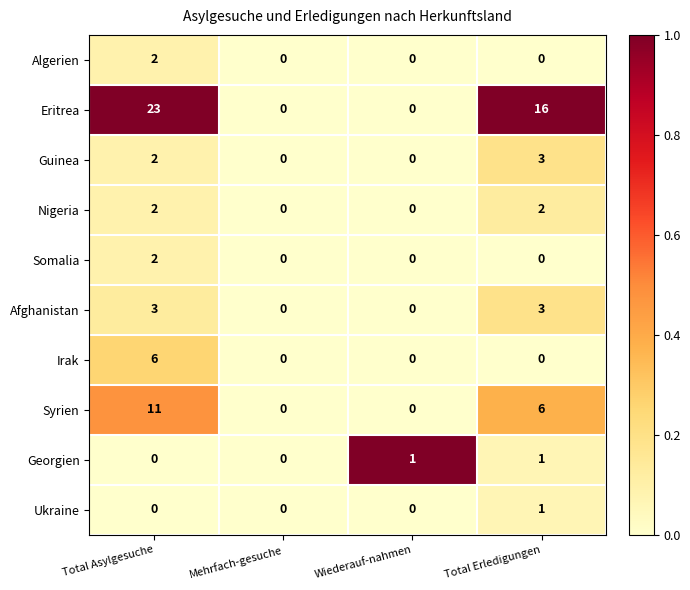

Count the number of data series in this chart.

10